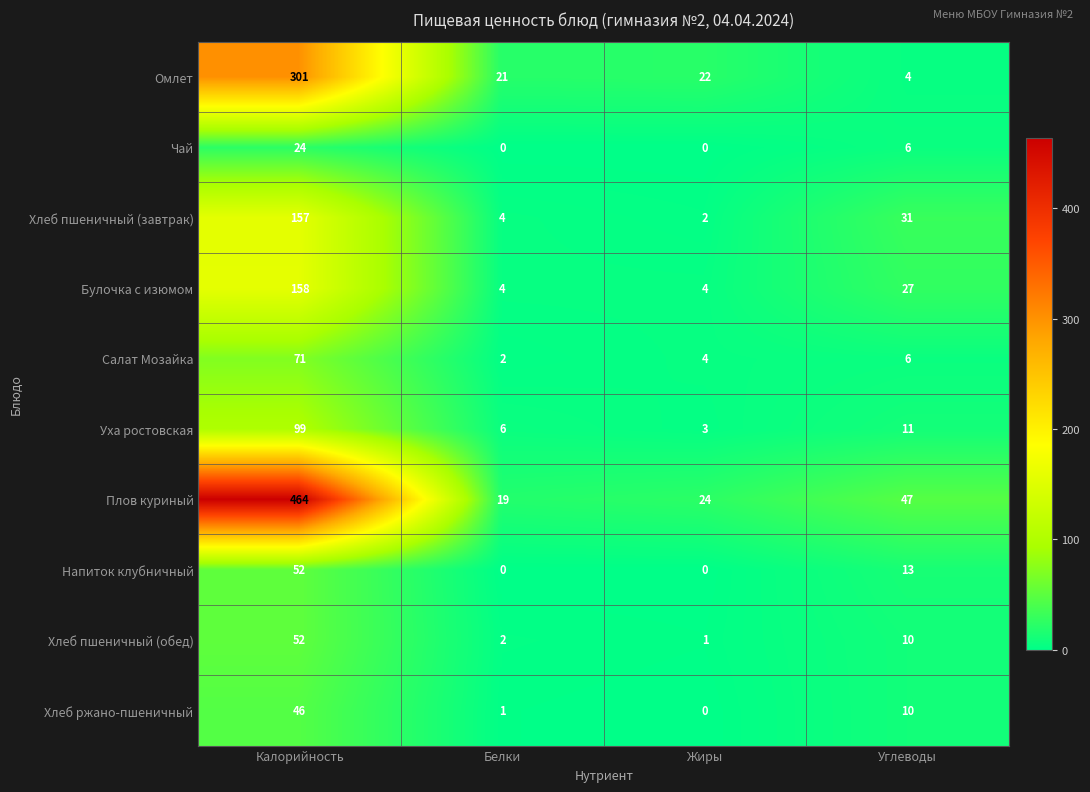

What is the total value across all series at Жиры?

60